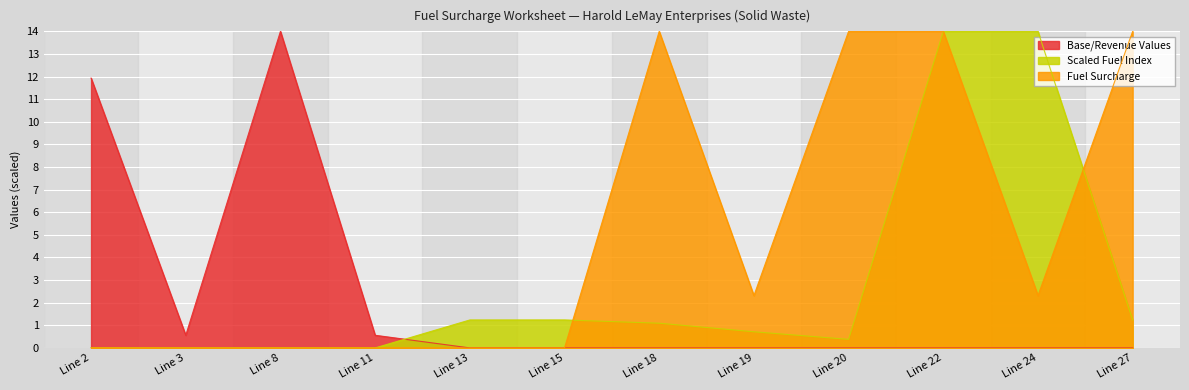

Which series has the largest range (max minus min)?

Scaled Fuel Index